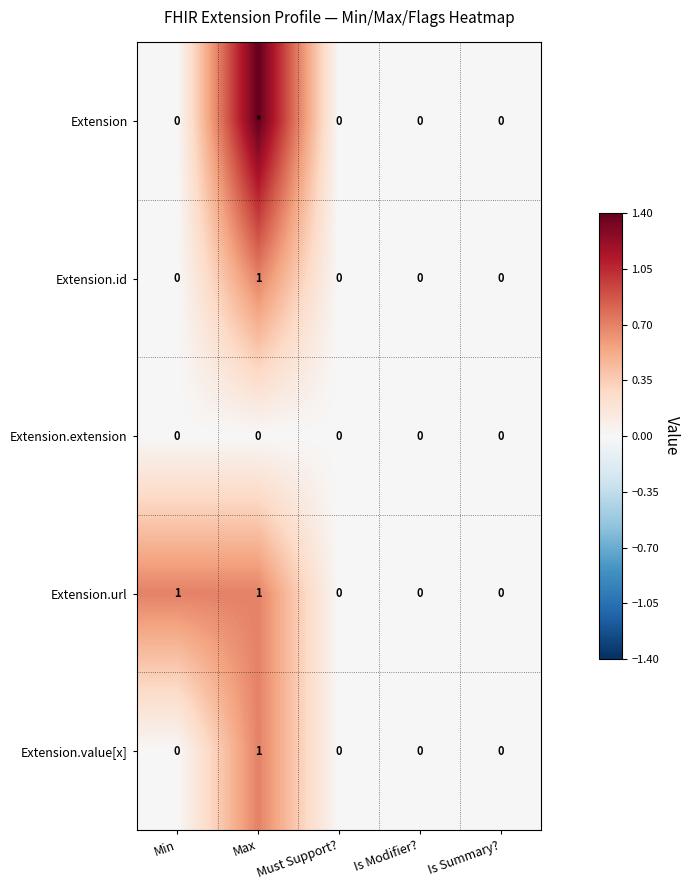

How many Extension.value[x] values are between 0 and 1?

5